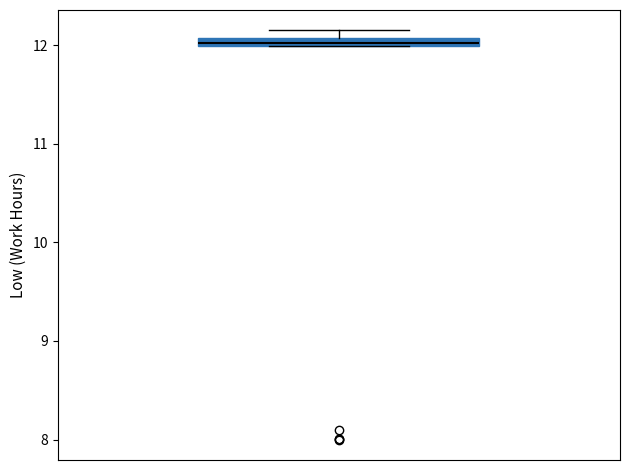

Where is the upper edge of the box on the y-axis? The values are not printed on the chart, so give them approximately, as read against the axis.

12.1